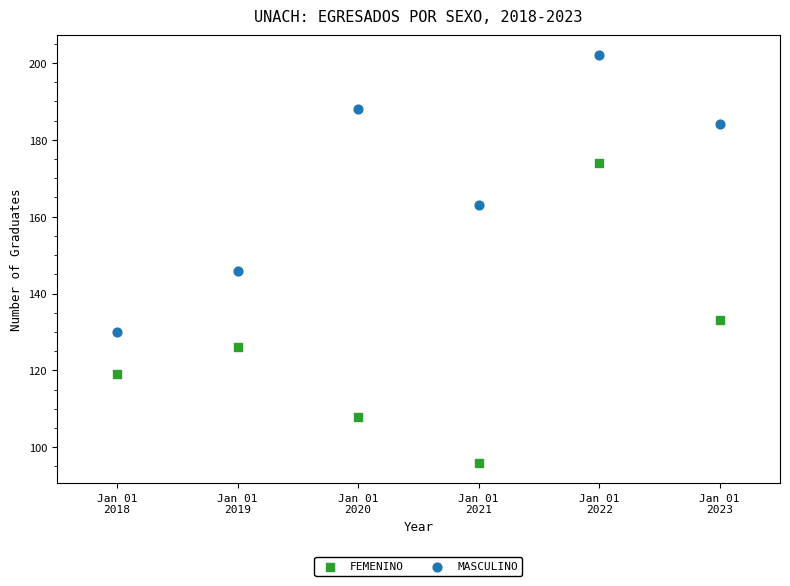

What is the X range (max minus min) for the scatter plot?

5